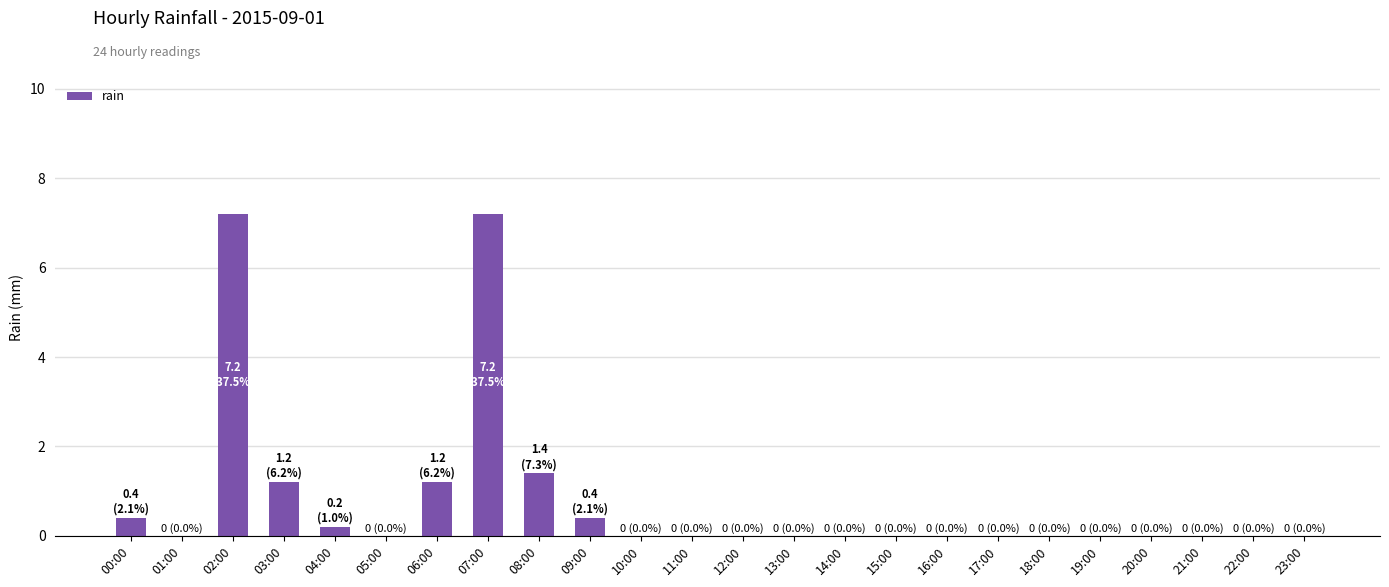

Is it true that the value at 08:00 is 2.3?

False